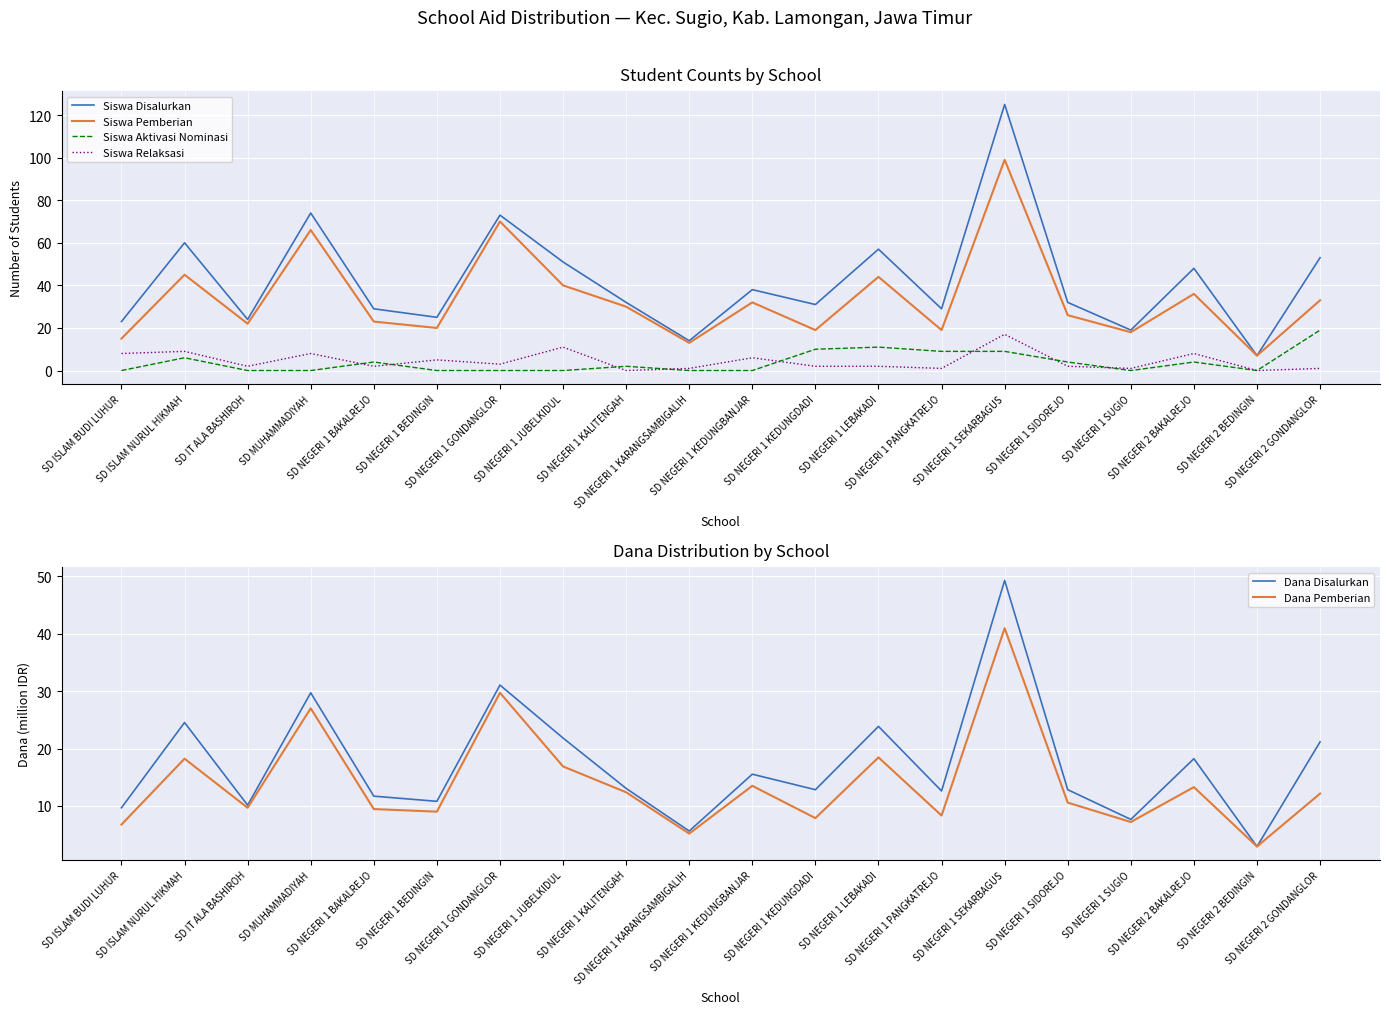

Read the Dana Pemberian value at SD NEGERI 2 BEDINGIN.

2.9